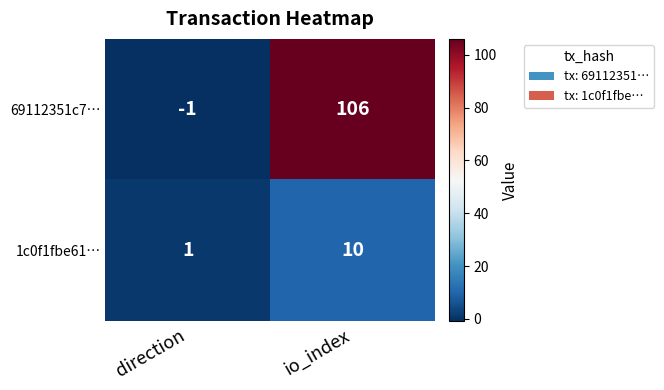

Rank the series by their maximum value, from lowest to highest.

1c0f1fbe61…, 69112351c7…